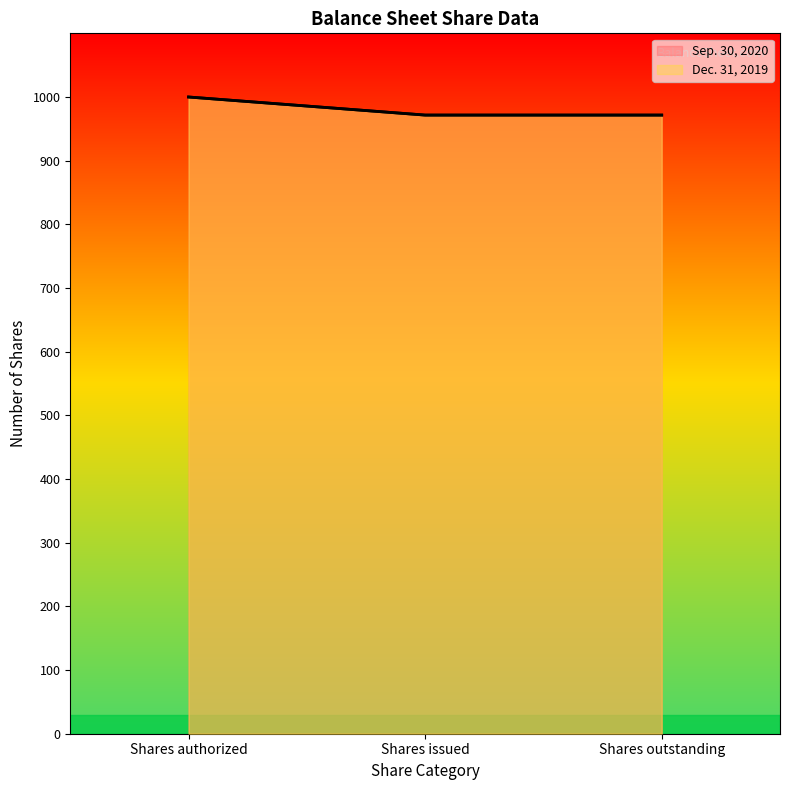

What is the smallest value displayed?

971.6